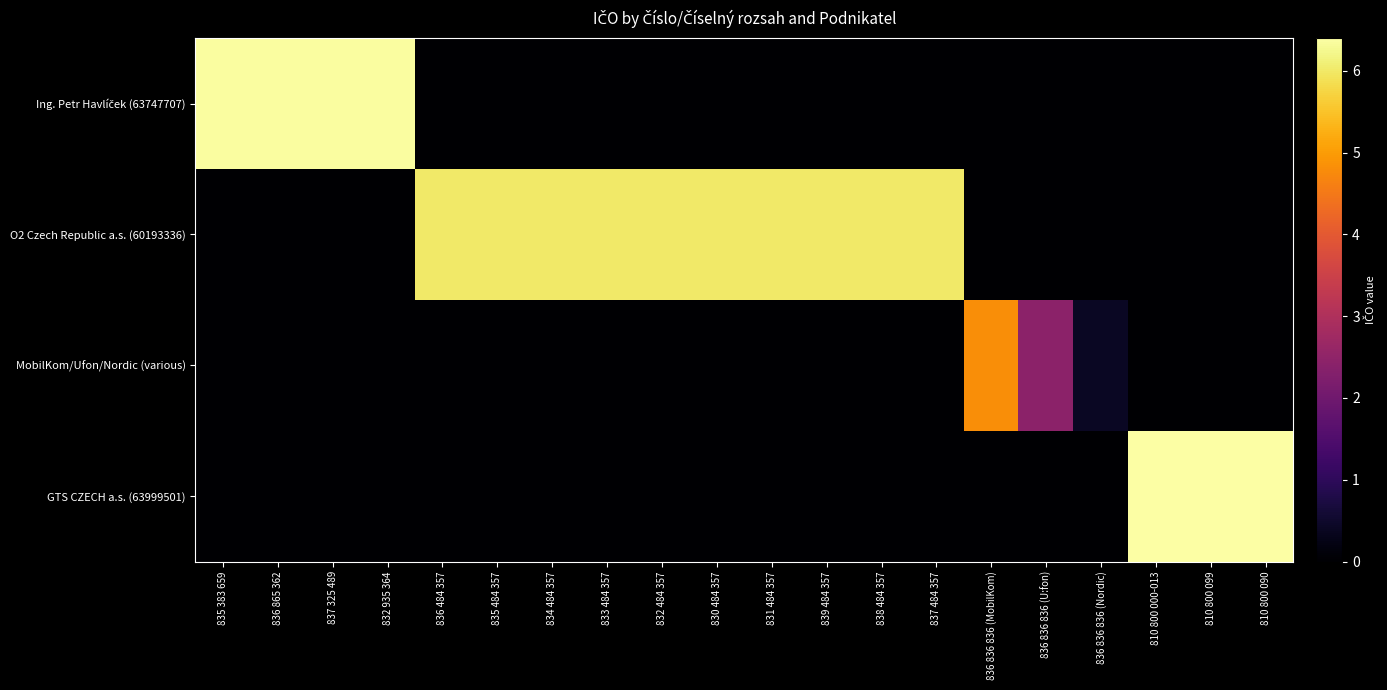

At how many categories does at least one series exceed 38699146?

18